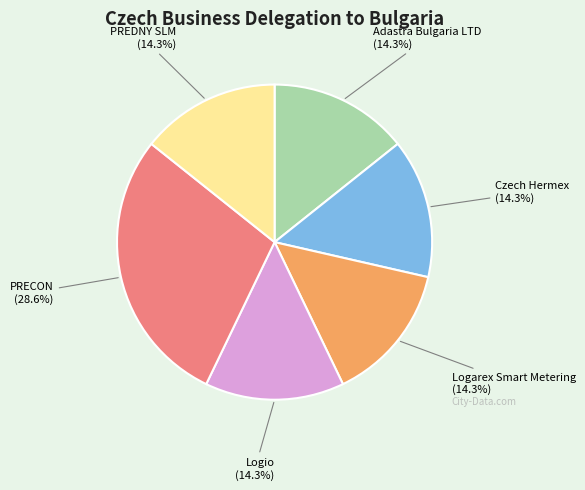

Is it true that Logarex Smart Metering is 14% of the pie?

True